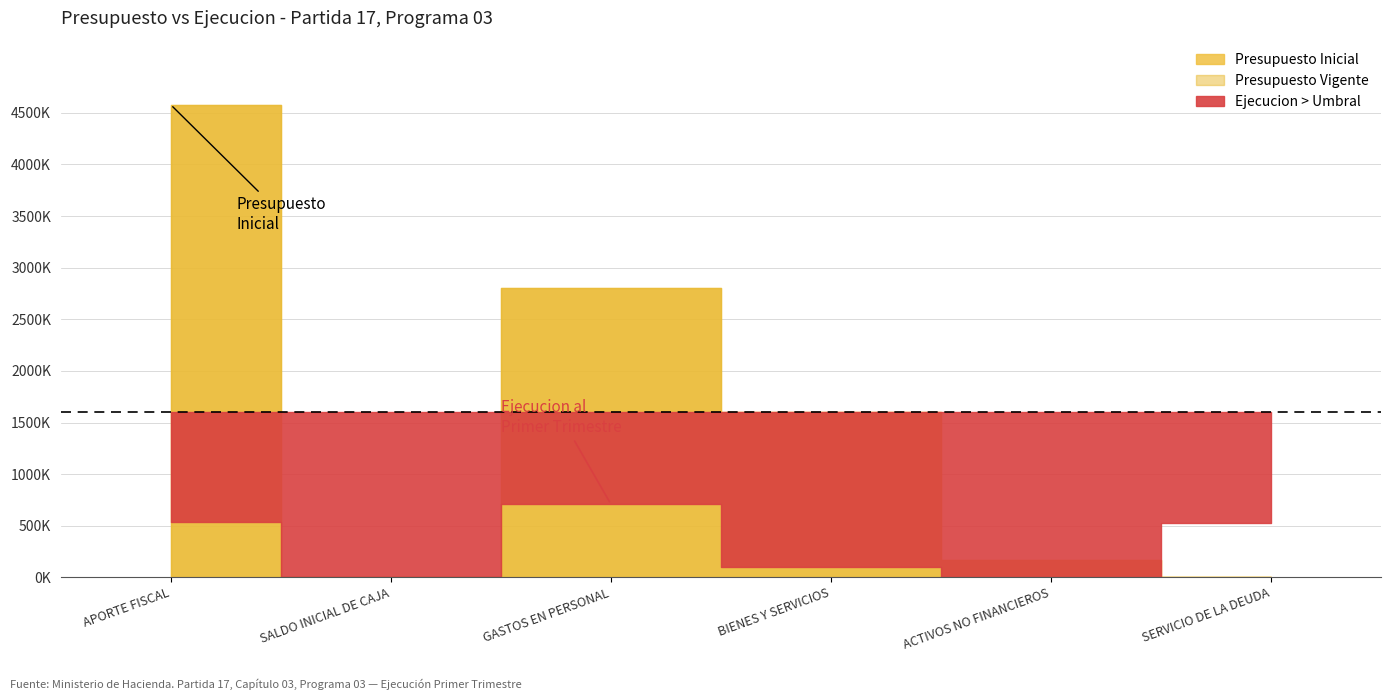

How many distinct data groups are displayed?

3